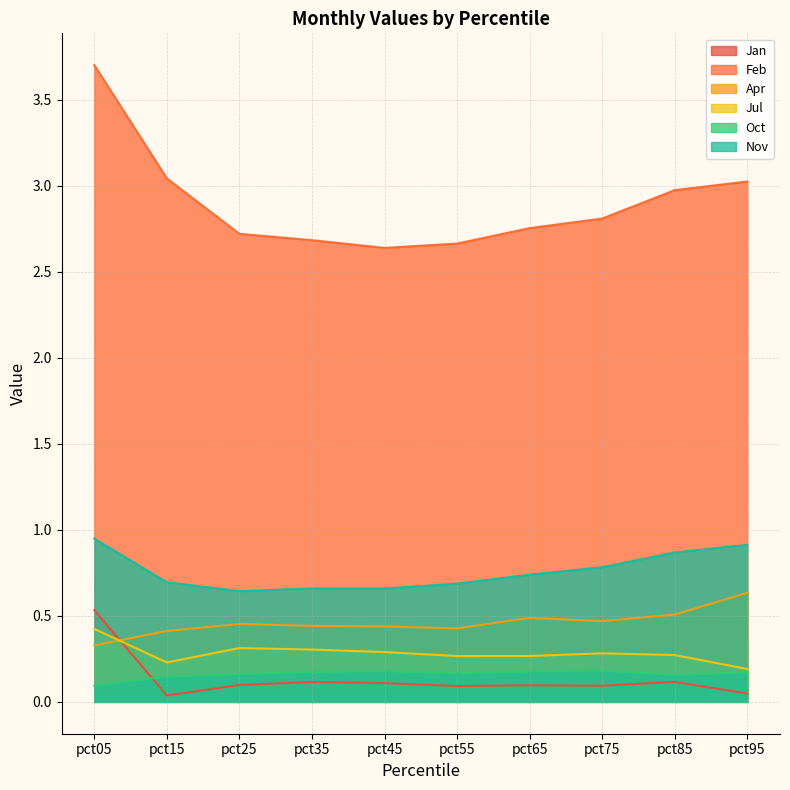

Between pct05 and pct75, which series saw the biggest shift?

Feb